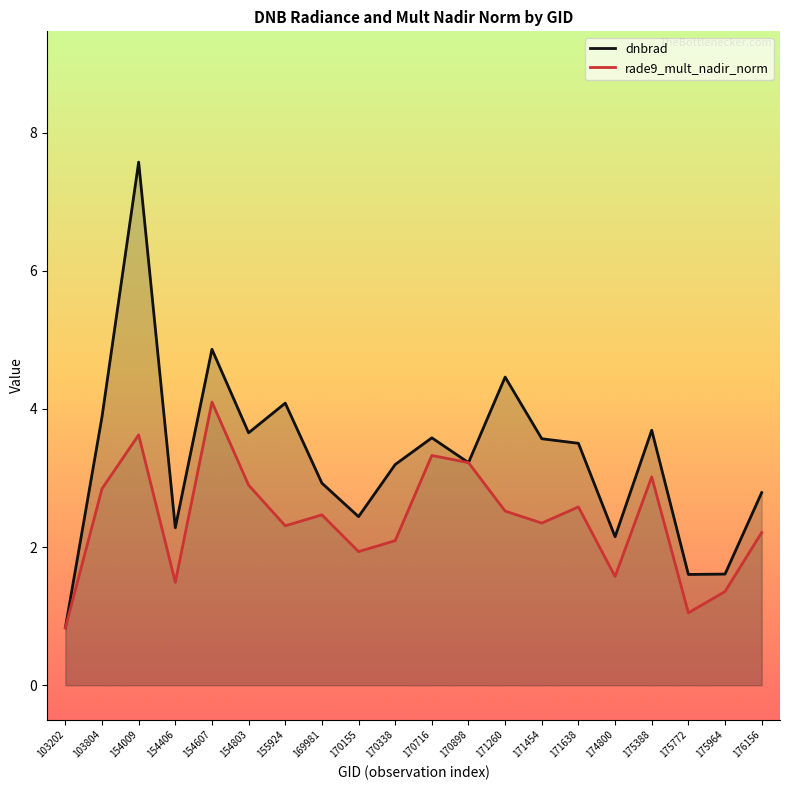

How many lines are shown in the chart?

2